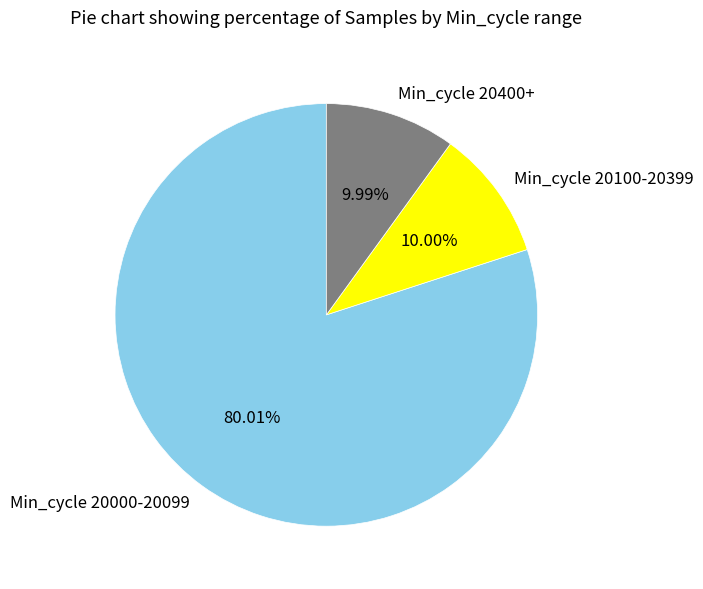

What is the majority slice?

Min_cycle 20000-20099